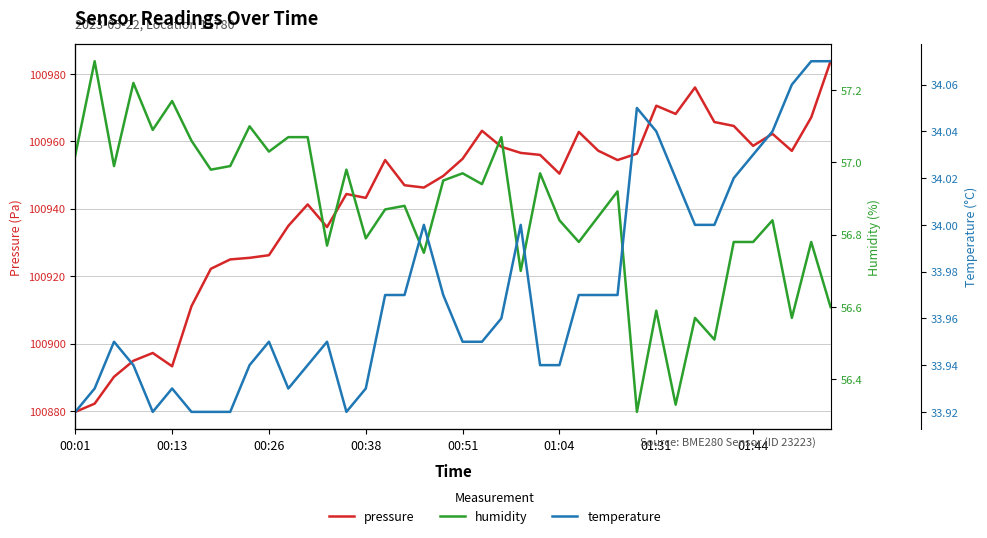

What is the sum of all pressure values?

4037685.8